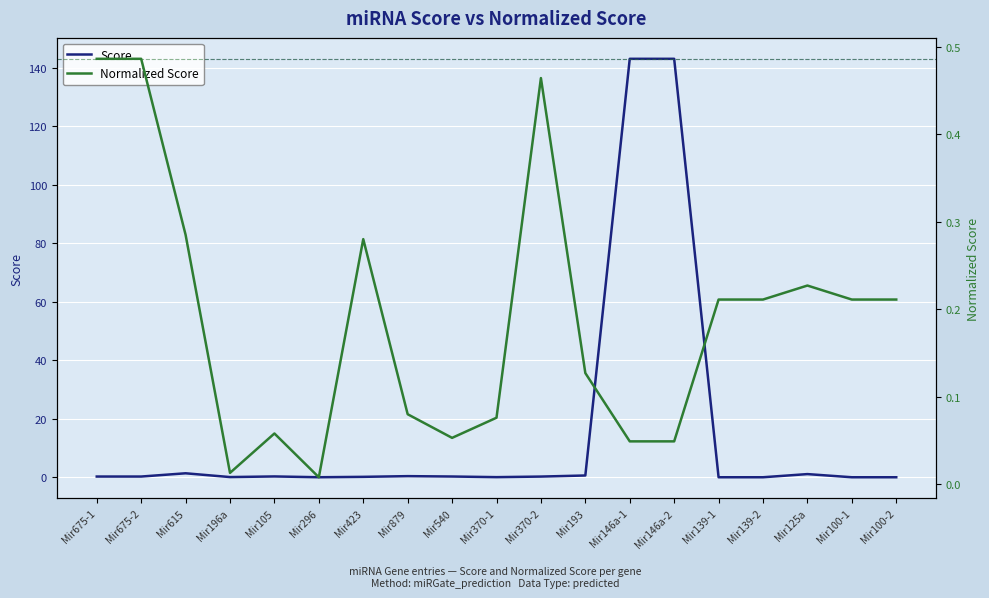

Reading left to right, transcribe all the data shown in this chart.

Score: Mir675-1=0.2	Mir675-2=0.2	Mir615=1.4	Mir196a=0.1	Mir105=0.3	Mir296=0.0	Mir423=0.1	Mir879=0.4	Mir540=0.3	Mir370-1=0.0	Mir370-2=0.2	Mir193=0.6	Mir146a-1=143.0	Mir146a-2=143.0	Mir139-1=0.0	Mir139-2=0.0	Mir125a=1.1	Mir100-1=0.0	Mir100-2=0.0
Normalized Score: Mir675-1=0.5	Mir675-2=0.5	Mir615=0.3	Mir196a=0.0	Mir105=0.1	Mir296=0.0	Mir423=0.3	Mir879=0.1	Mir540=0.1	Mir370-1=0.1	Mir370-2=0.5	Mir193=0.1	Mir146a-1=0.0	Mir146a-2=0.0	Mir139-1=0.2	Mir139-2=0.2	Mir125a=0.2	Mir100-1=0.2	Mir100-2=0.2